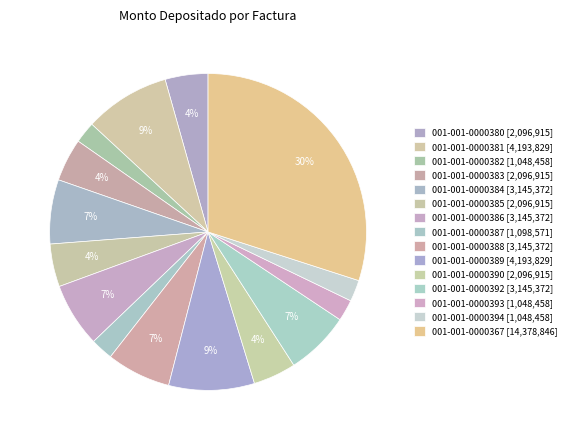

Do 001-001-0000367 and 001-001-0000382 together represent more than half of the pie?

No